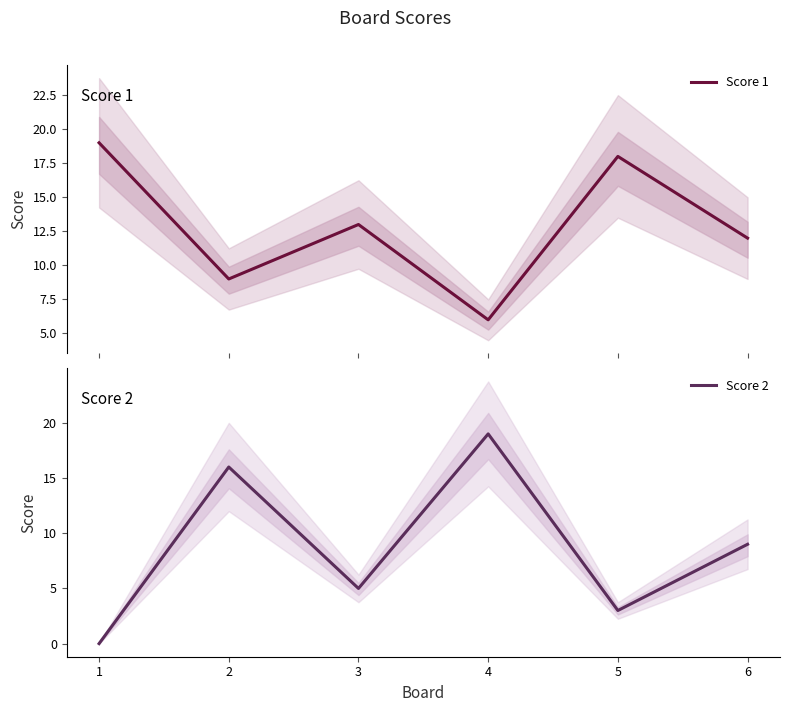

What is the difference between the second highest and minimum values in the Score 2 series?

16